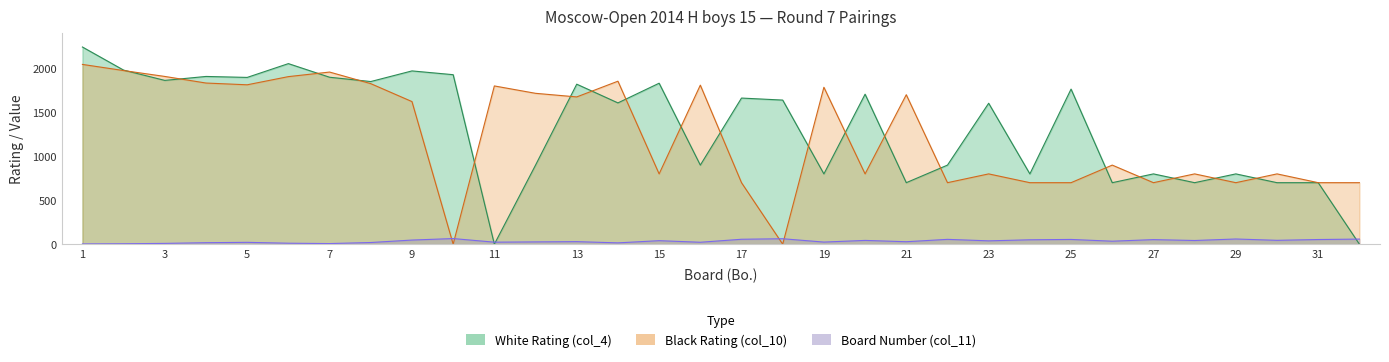

Between 19 and 23, which series saw the biggest shift?

Black Rating (col_10)